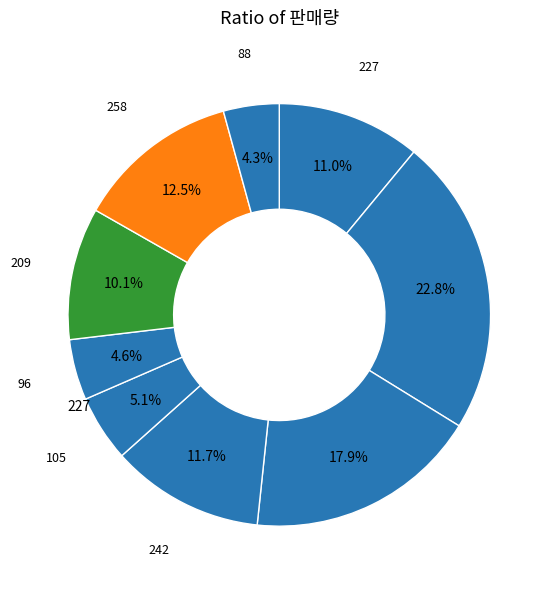

Count the number of slices in the pie.

9